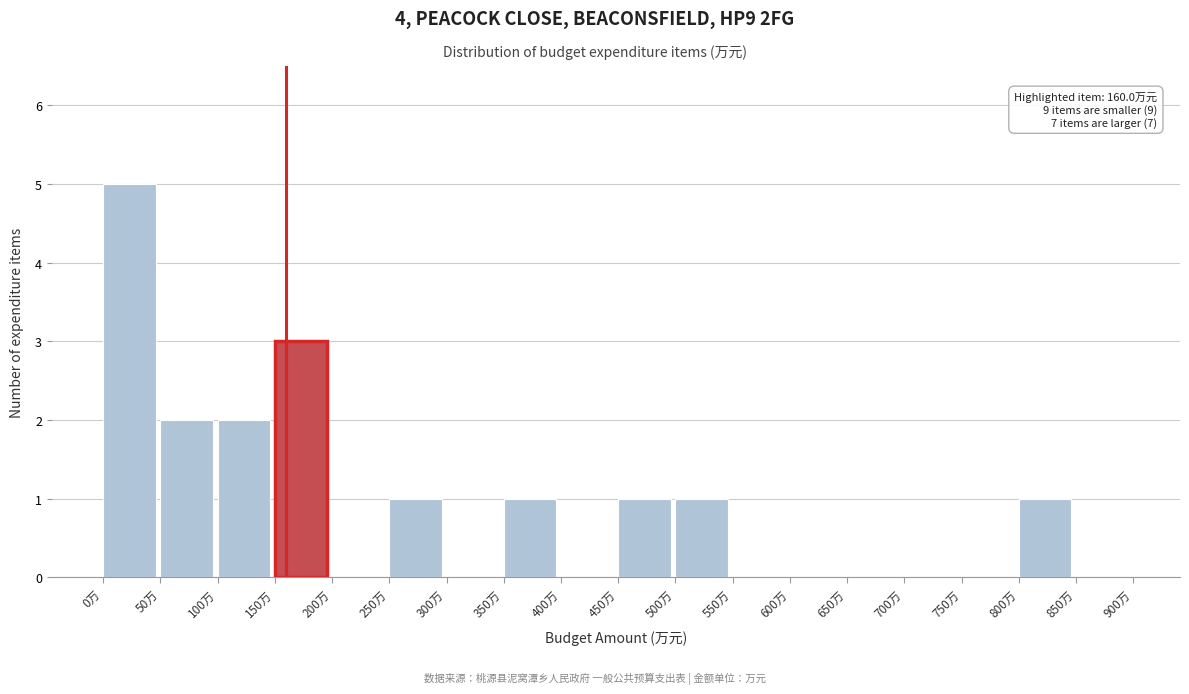

Which range on the x-axis has the tallest bar?

0 to 50